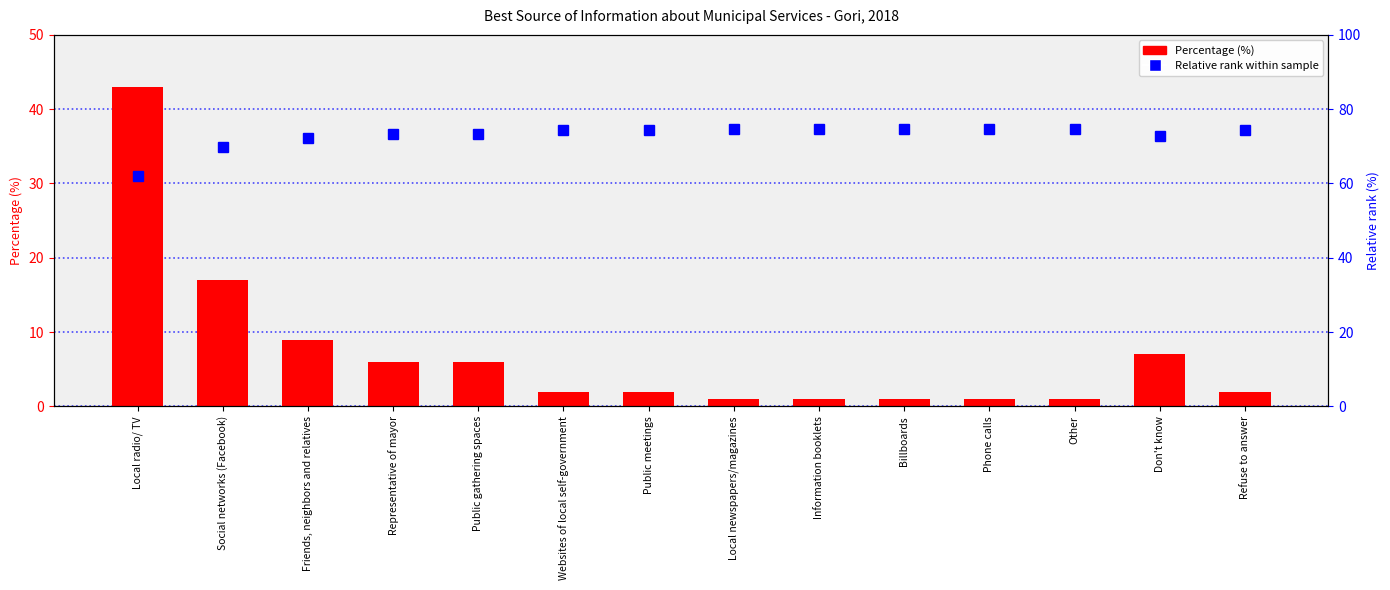

Read the Percentage (%) value at Billboards.

1.0